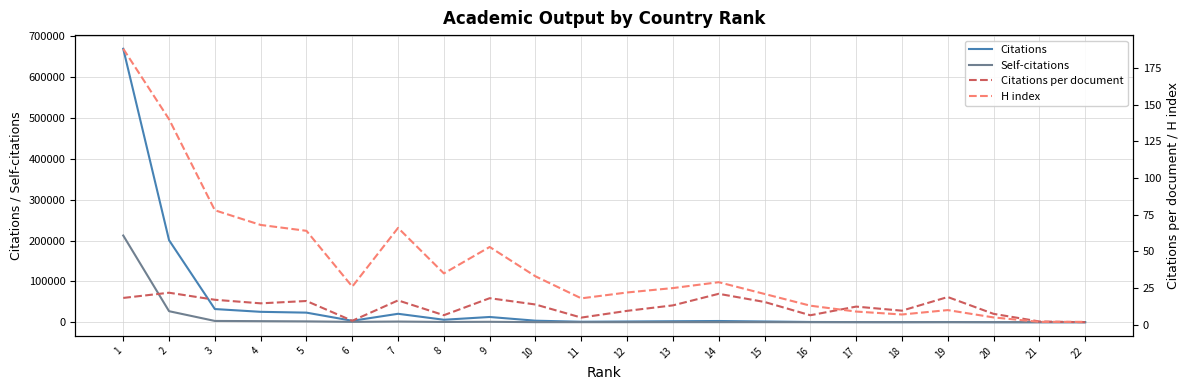

Which has a higher value, 7 or 9?

7